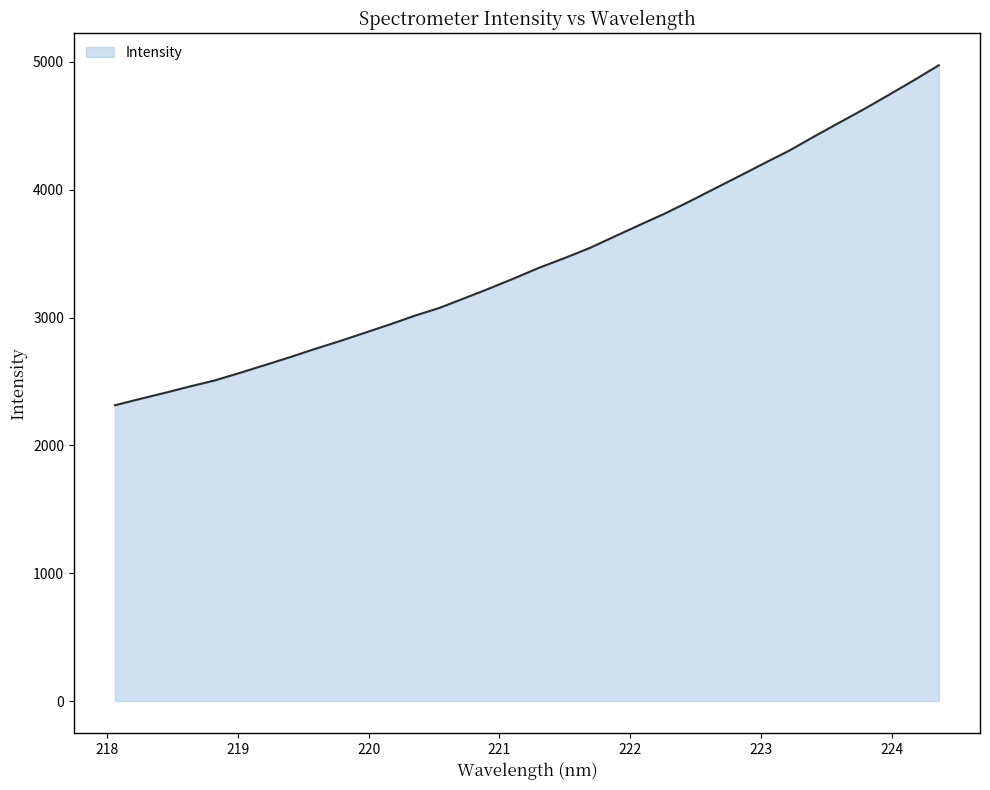

How many lines are shown in the chart?

1